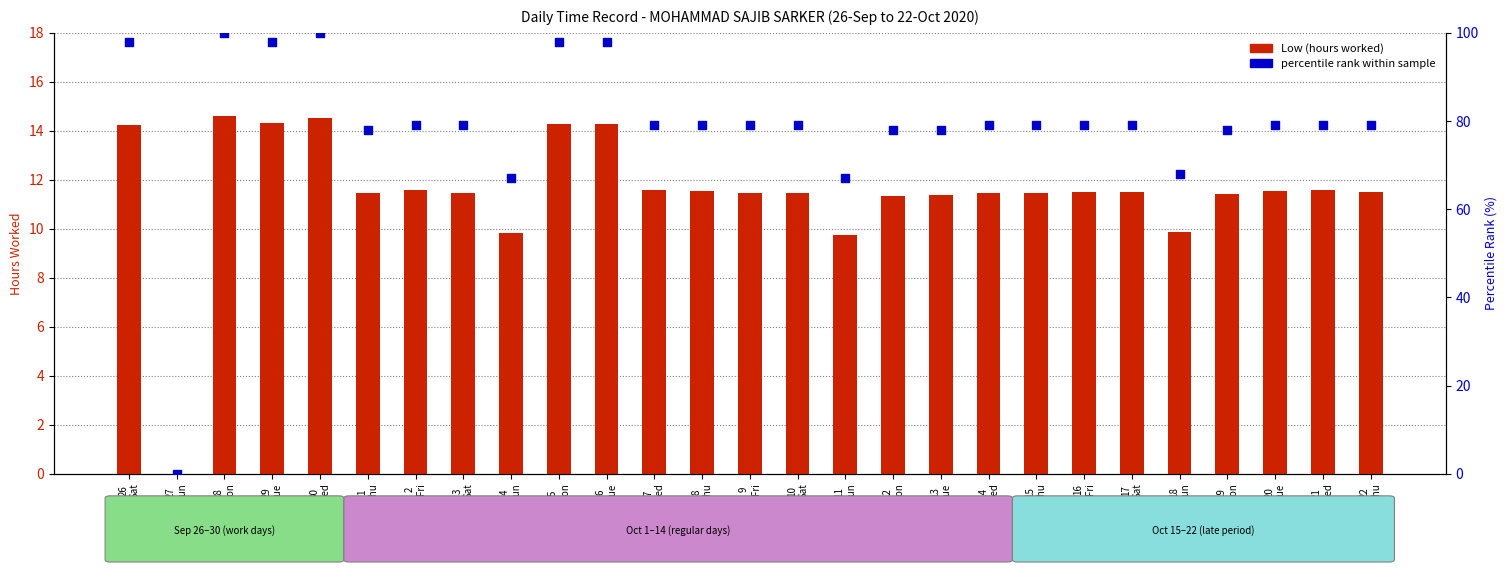

What are all the series names shown in the legend?

Low (hours worked), percentile rank within sample